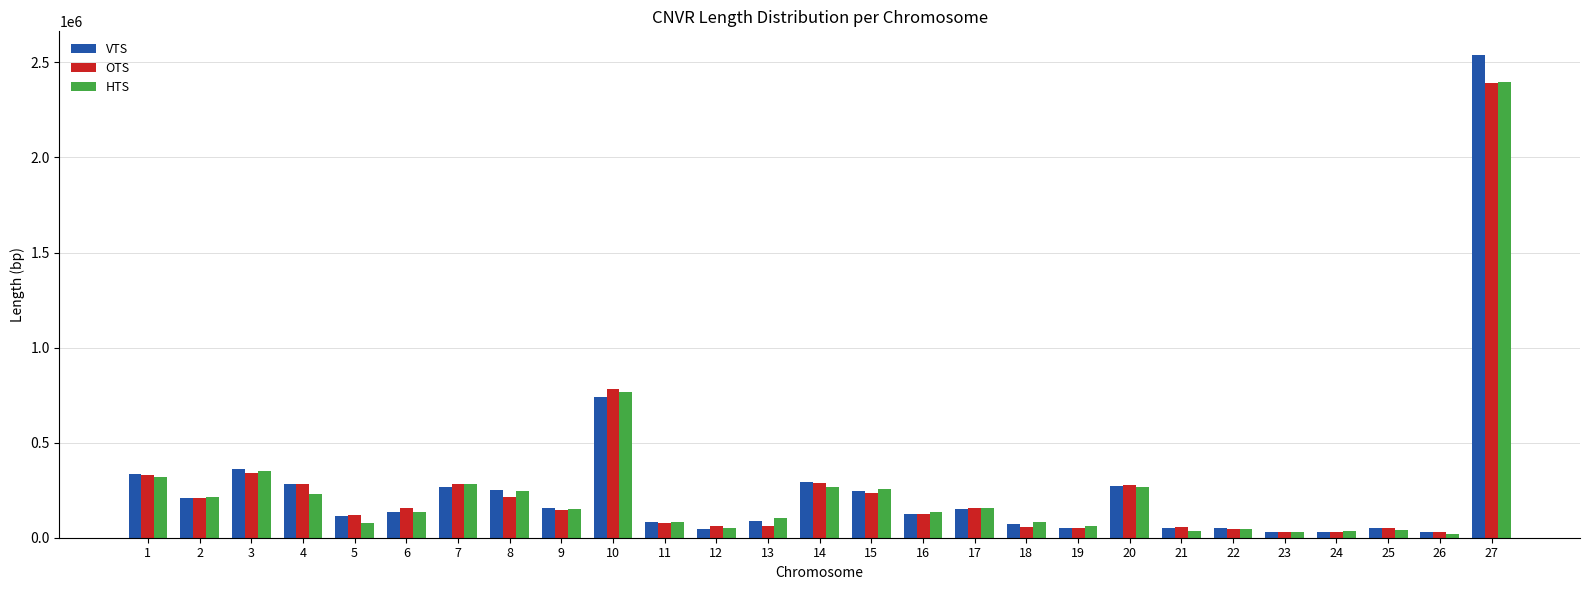

What is the spread (max minus min) of values at 2?

7200